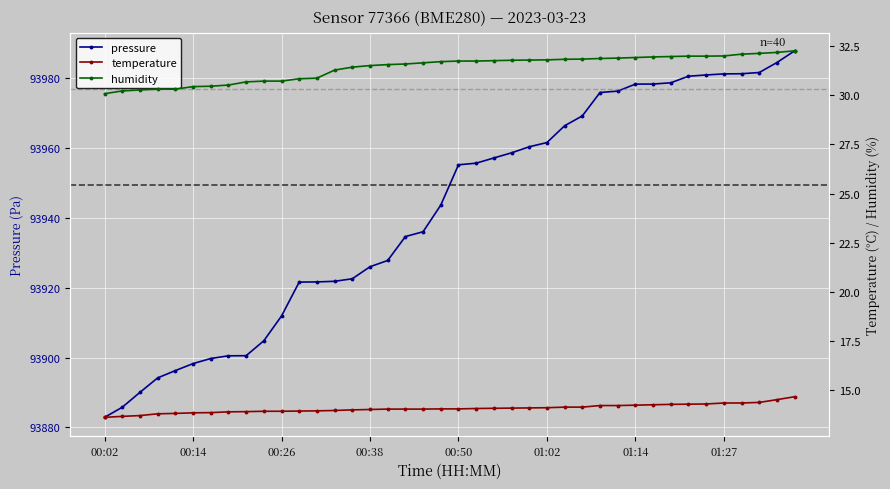

The pressure series shows 57248.0 at 00:26. True or false?

False